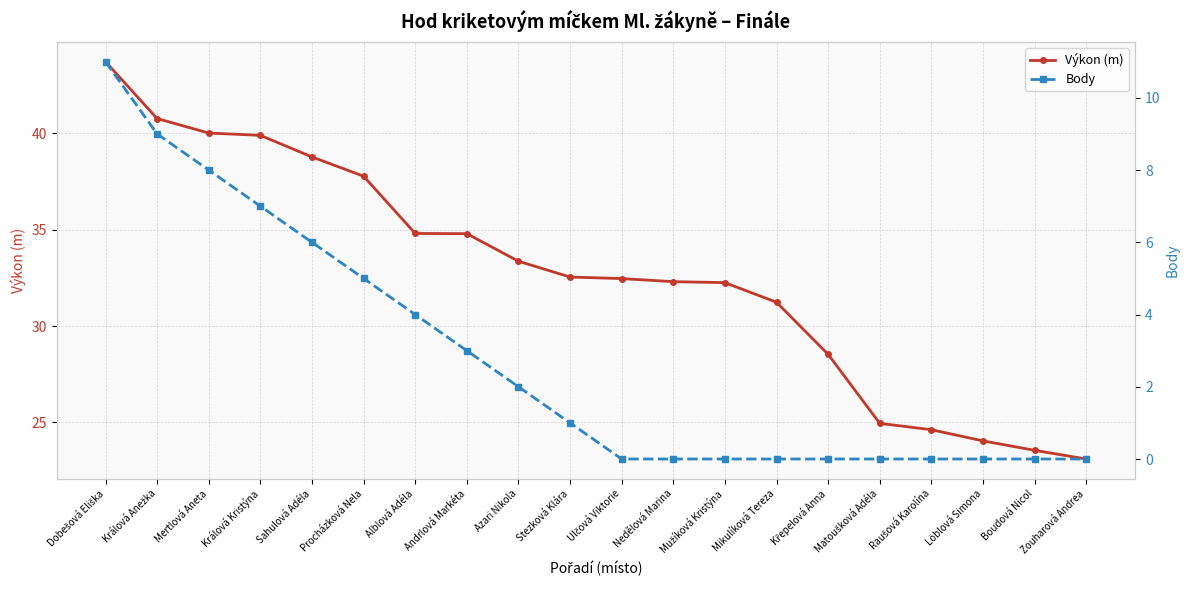

What is the difference between the maximum and minimum values in the Výkon (m) series?

20.6